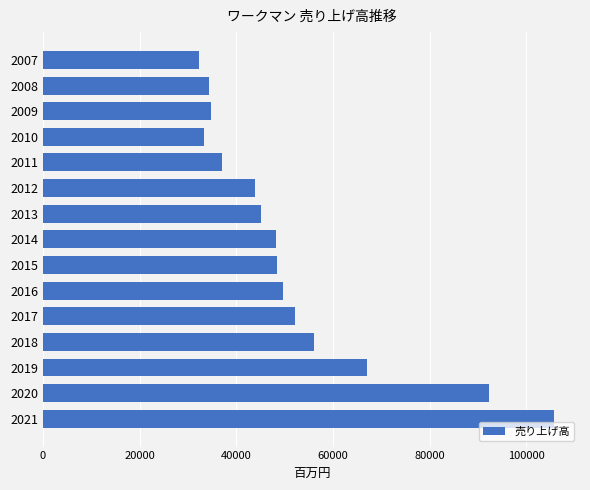

What is the value of the 13th bar from the top?

66969